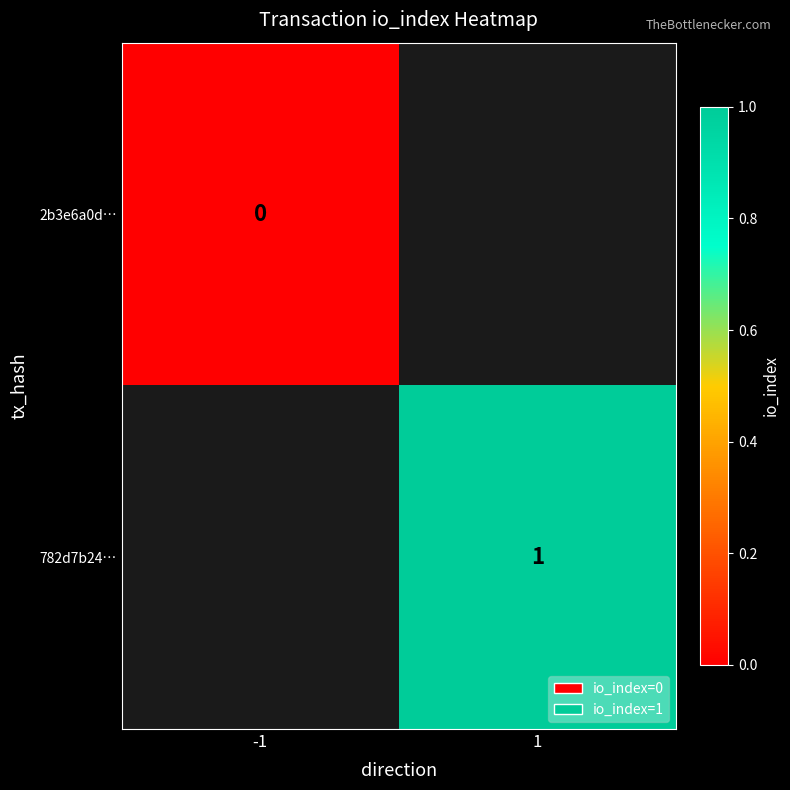

Is it true that 782d7b24… equals 1 at 1?

True